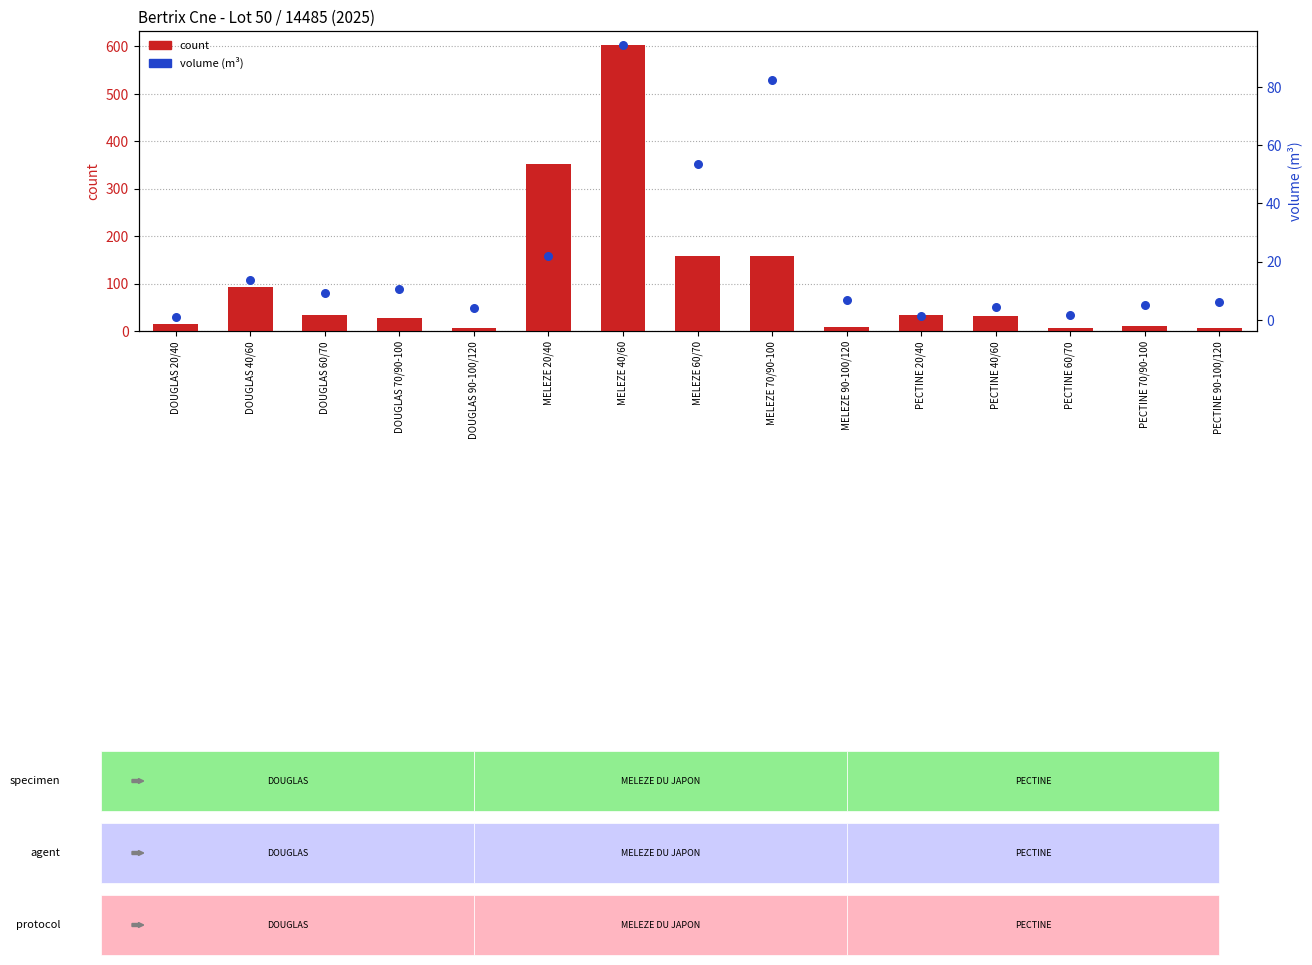

Which series has the largest total across all categories?

count